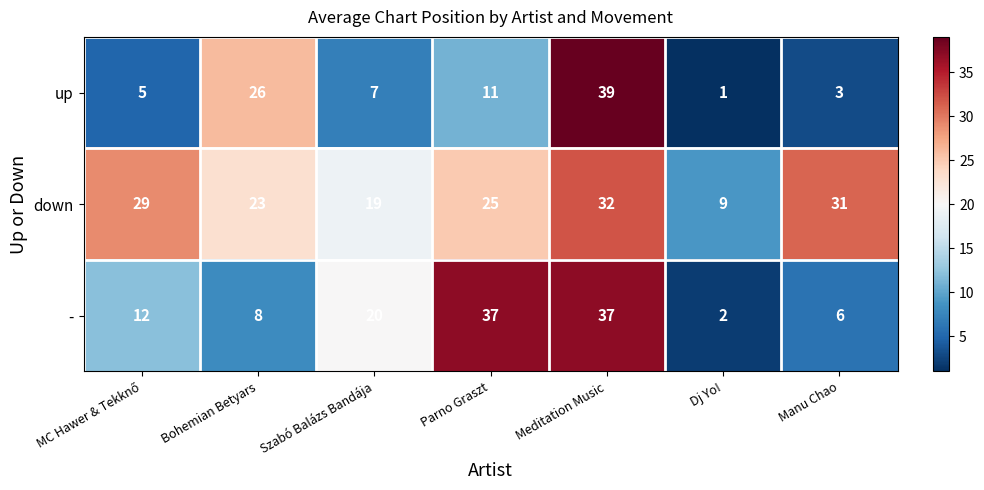

Rank the series at Parno Graszt from lowest to highest value.

up, down, -